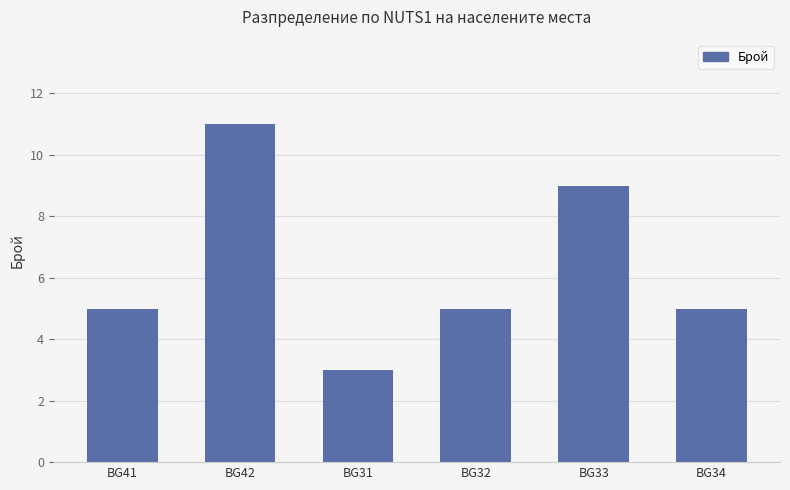

What position from the left is BG42?

2